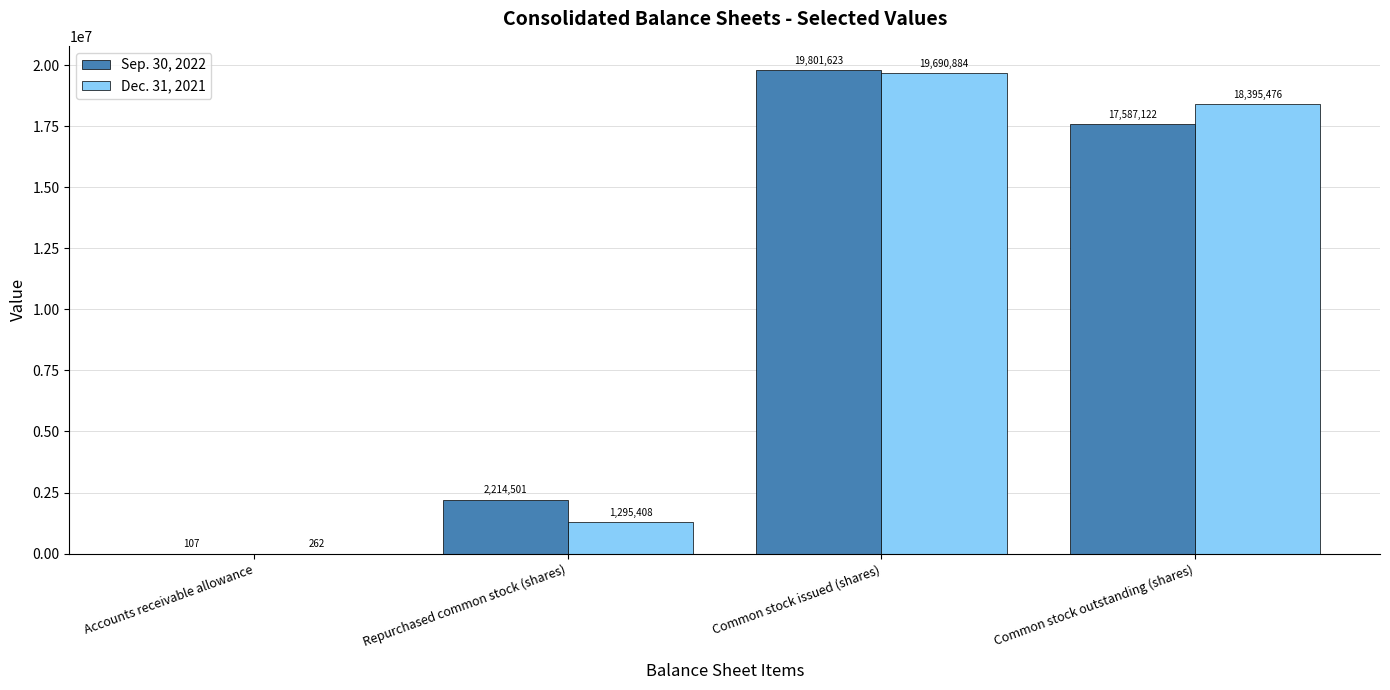

Between Repurchased common stock (shares) and Common stock issued (shares), which series saw the biggest shift?

Dec. 31, 2021